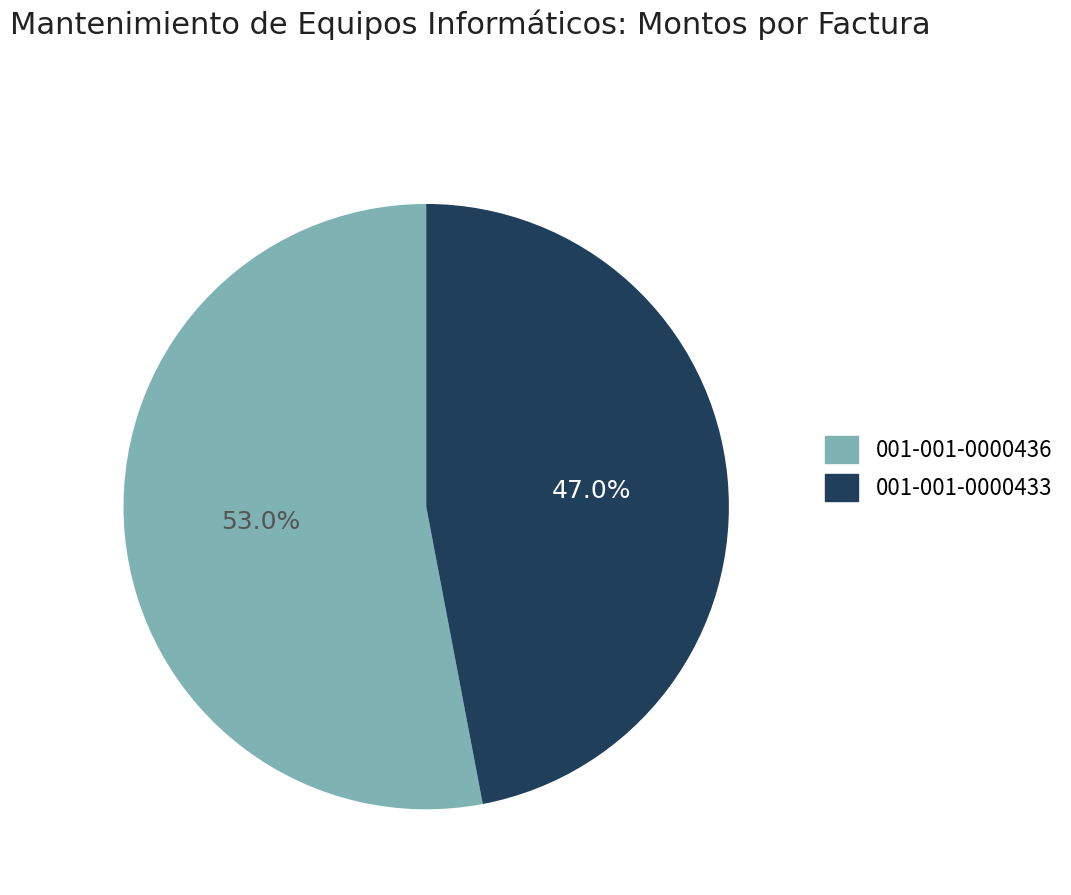

Approximately how many times larger is the value at 001-001-0000436 compared to 001-001-0000433?

1.1